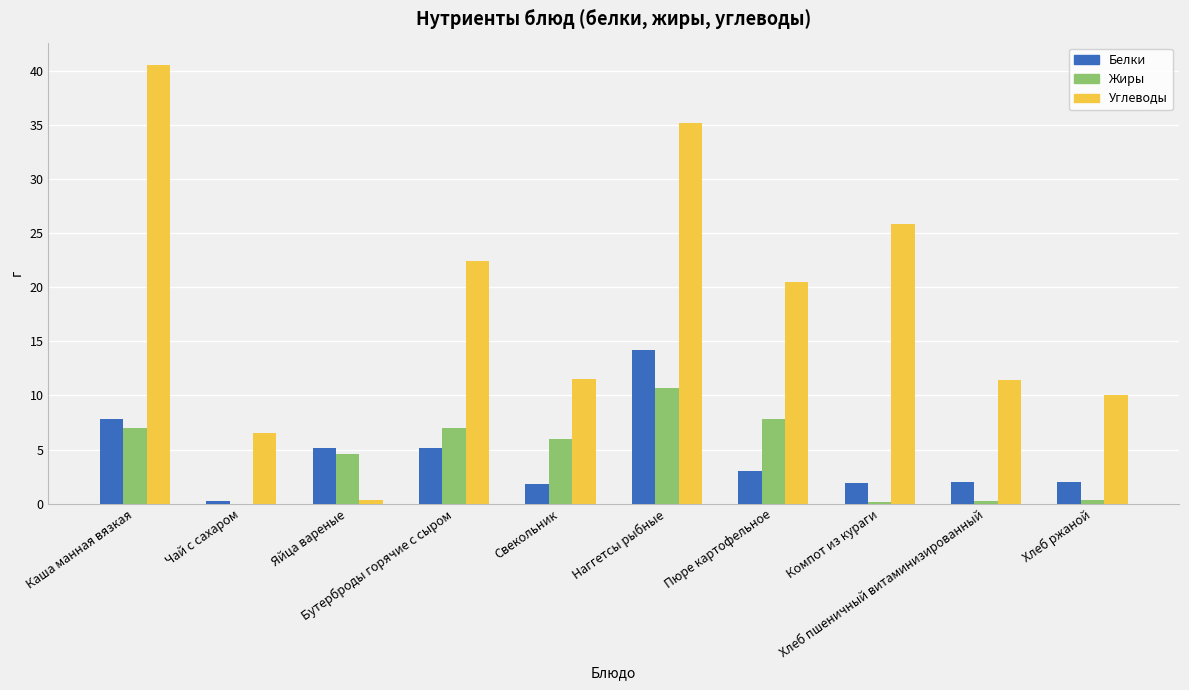

Which series has the largest total across all categories?

Углеводы